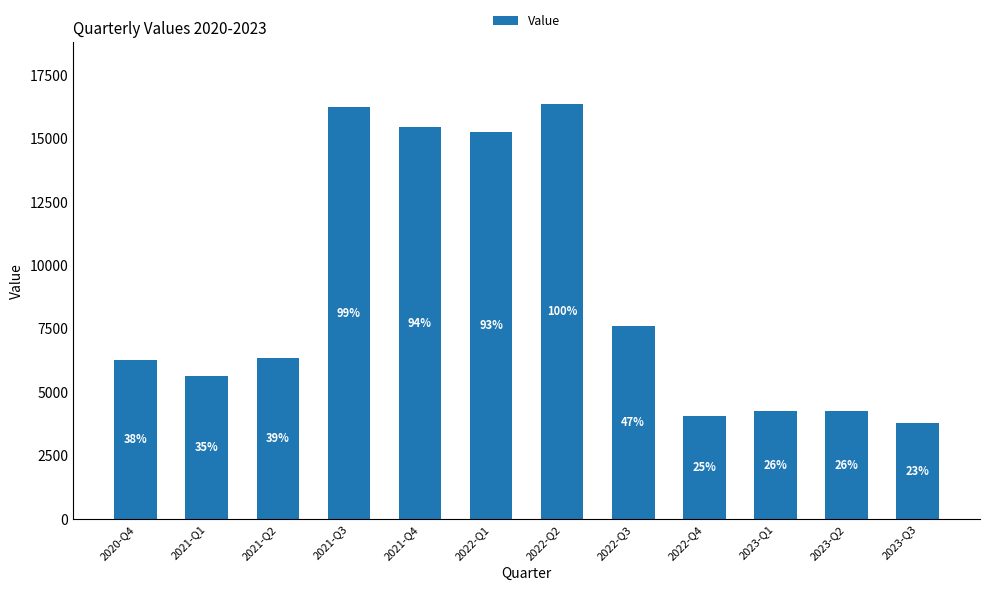

What position from the right is 2021-Q3?

9